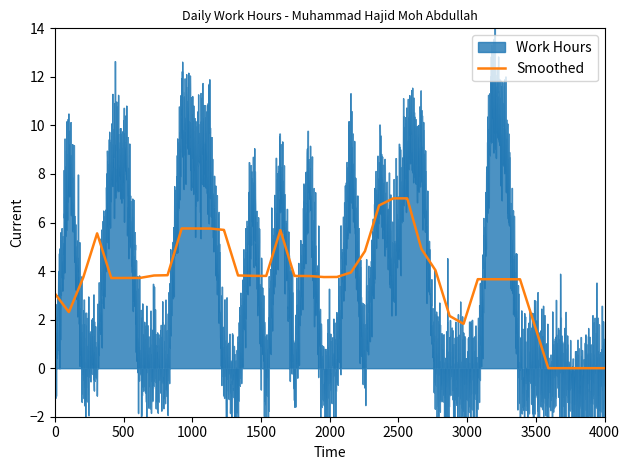

True or false: there are more than 1 points higher than both neighbors.

True